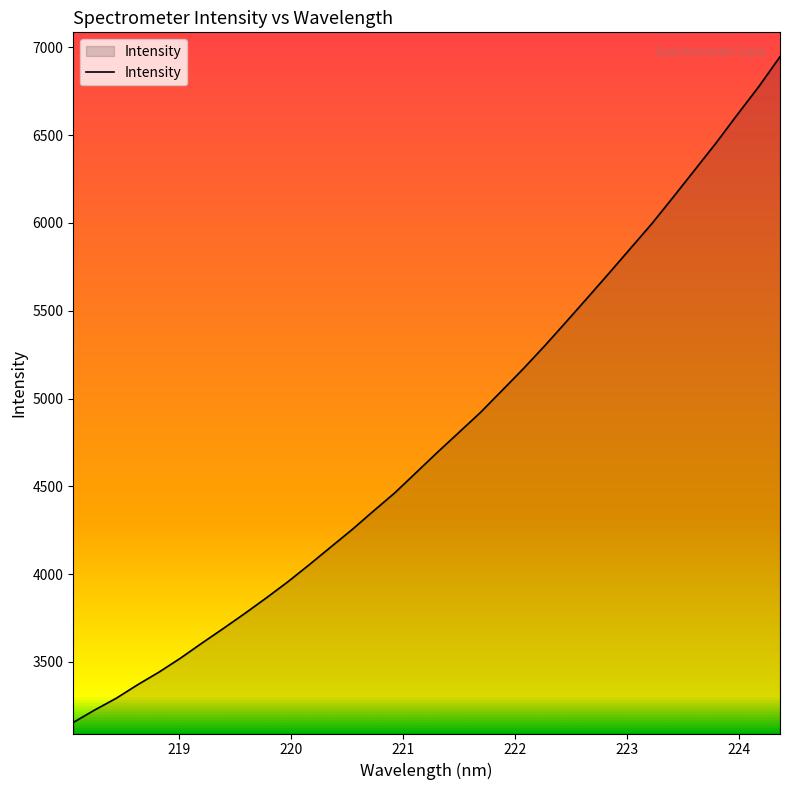

What is the minimum value shown in the chart?

3155.9